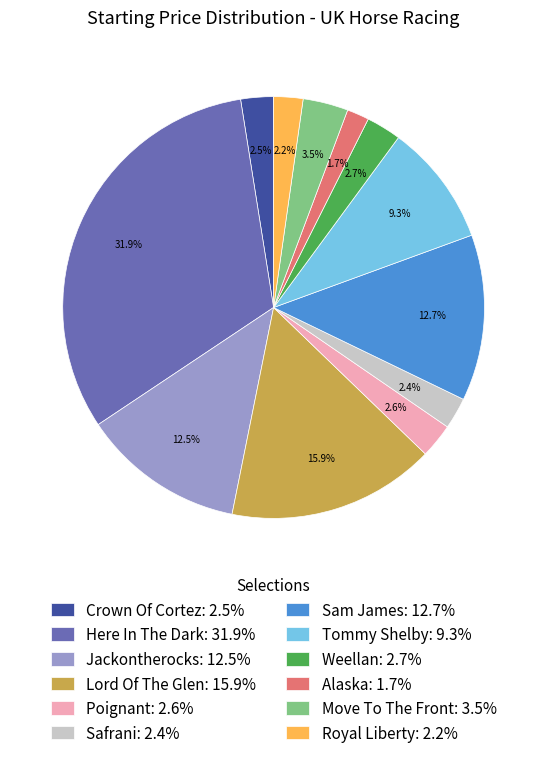

Is it true that Safrani is 12% of the pie?

False